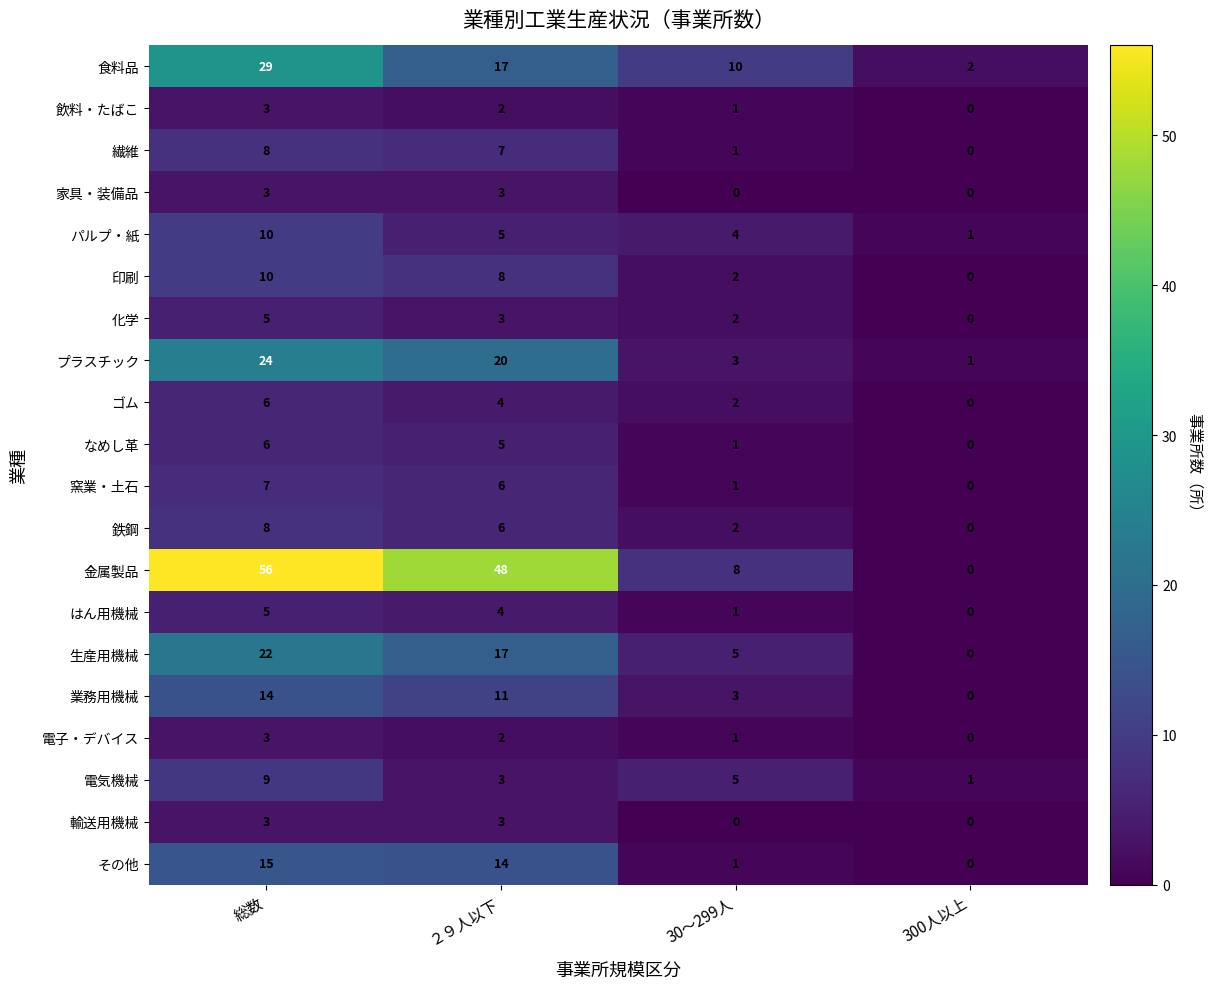

Which label corresponds to the largest value in the chart?

総数